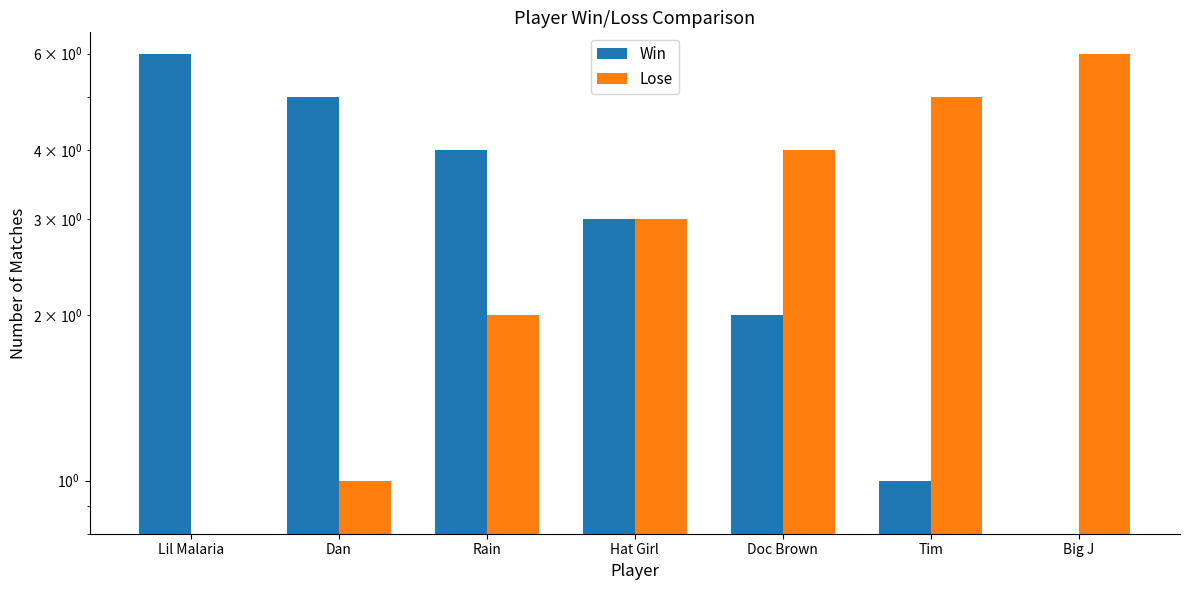

Reading right to left, what are all the values shown in this chart?

Win: Big J=0	Tim=1	Doc Brown=2	Hat Girl=3	Rain=4	Dan=5	Lil Malaria=6
Lose: Big J=6	Tim=5	Doc Brown=4	Hat Girl=3	Rain=2	Dan=1	Lil Malaria=0